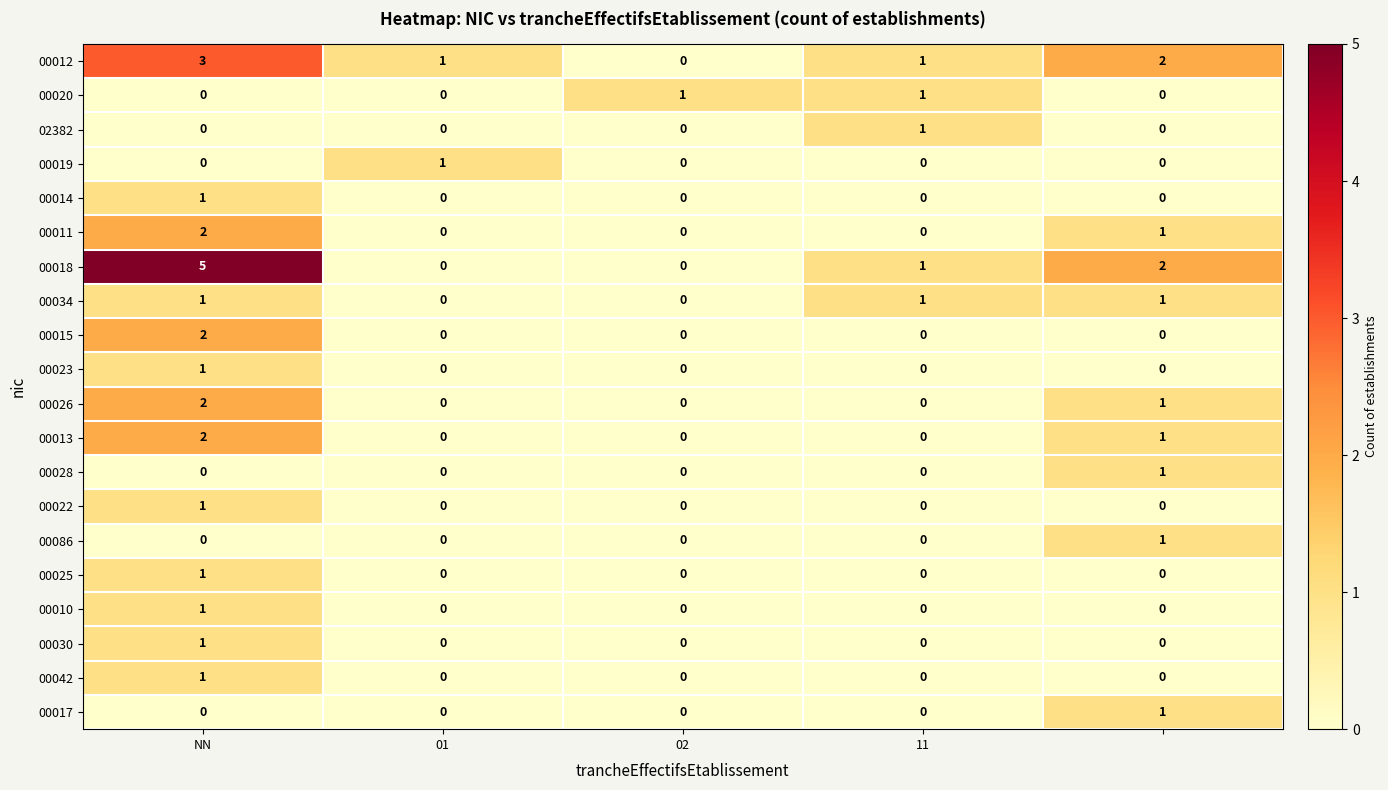

Which series has the largest total across all categories?

00018